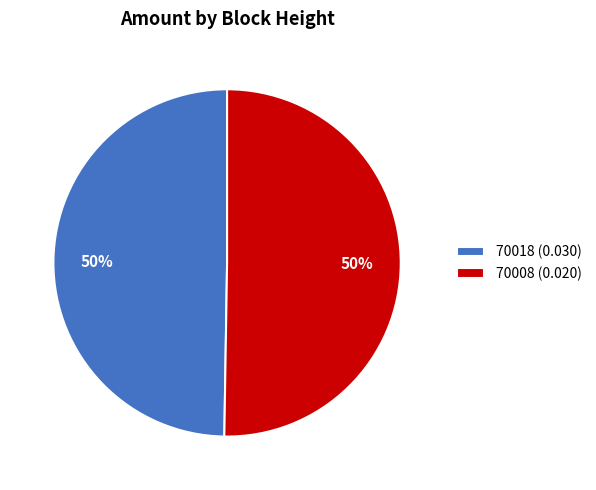

Which category accounts for the majority?

70008